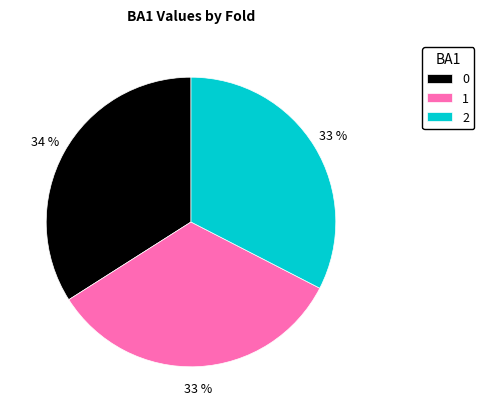

Is it true that 2 is 22% of the pie?

False